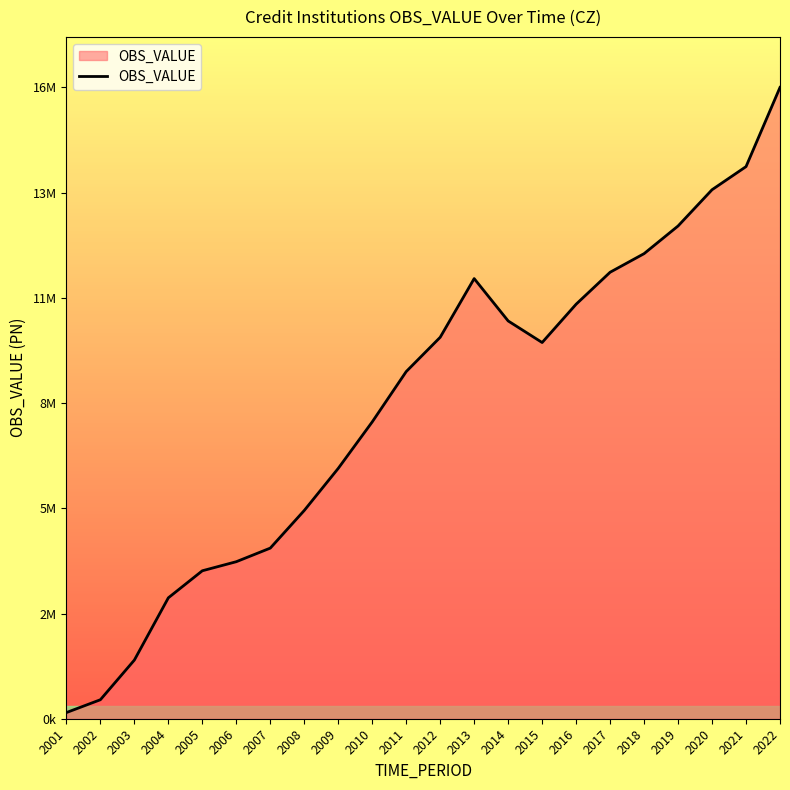

Where is the first local minimum?

2015